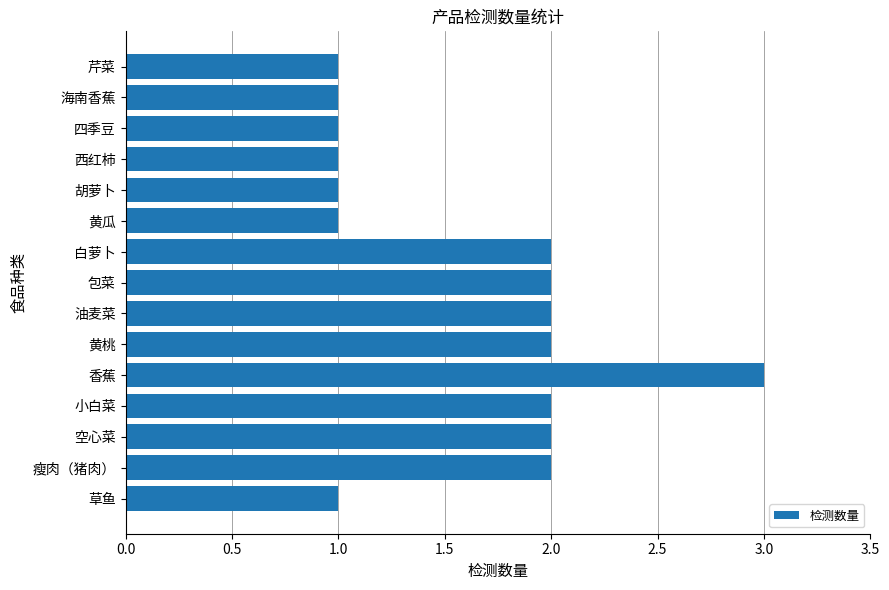

What is the sum of all values?

24